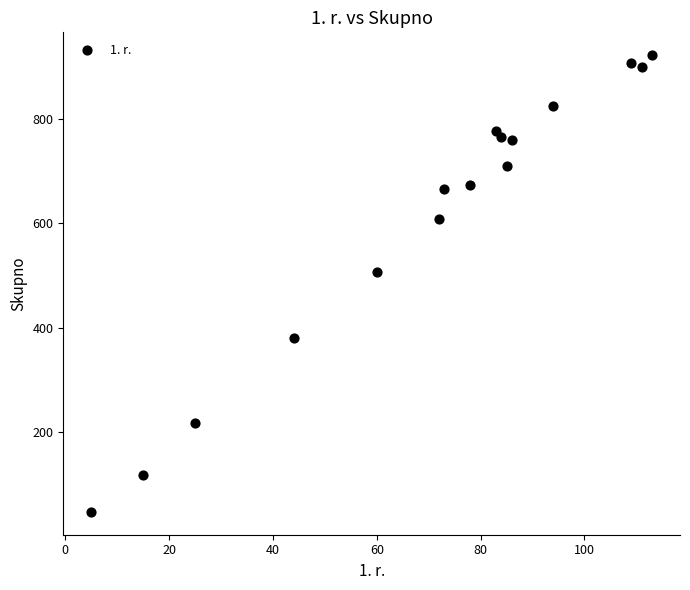

What is the range of X values (max minus min)?

108